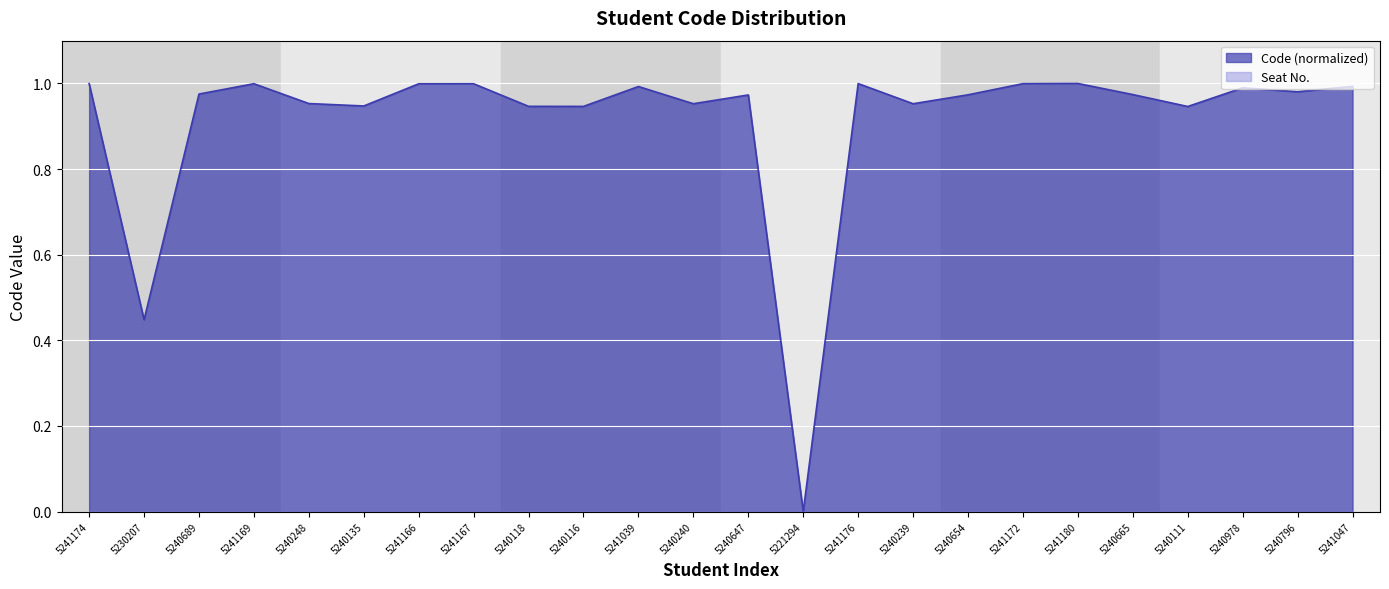

Reading left to right, transcribe all the data shown in this chart.

Code (line): 1.0	0.4	1.0	1.0	1.0	0.9	1.0	1.0	0.9	0.9	1.0	1.0	1.0	0.0	1.0	1.0	1.0	1.0	1.0	1.0	0.9	1.0	1.0	1.0
Seat No. (line): 0.0	0.0	0.0	0.0	0.0	0.0	0.0	0.0	0.0	0.0	0.0	0.0	0.0	0.0	0.0	0.0	0.0	0.0	0.0	0.0	0.0	0.0	0.0	0.0